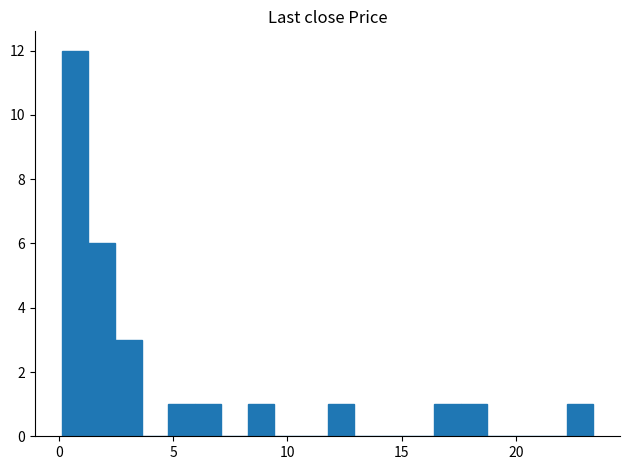

Read against the x-axis, roughly where is the centre of the tallest bar?

0.5